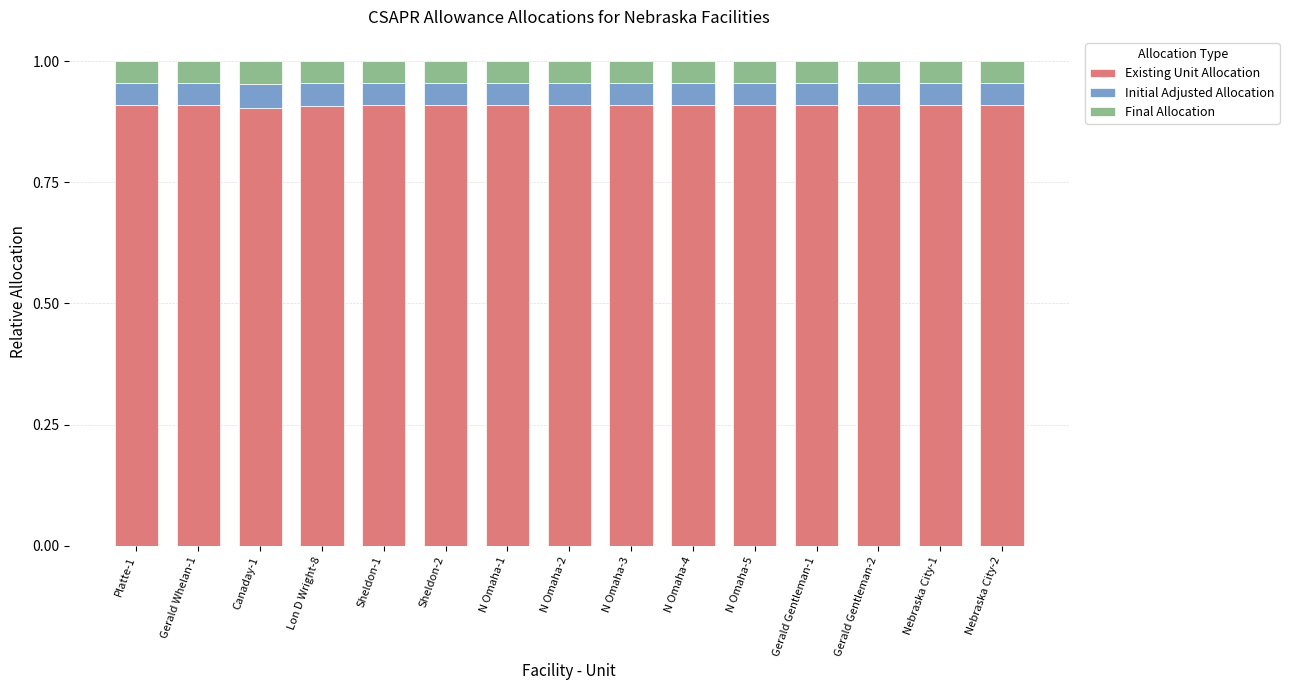

What is the total value across all series at Lon D Wright-8?

1.0